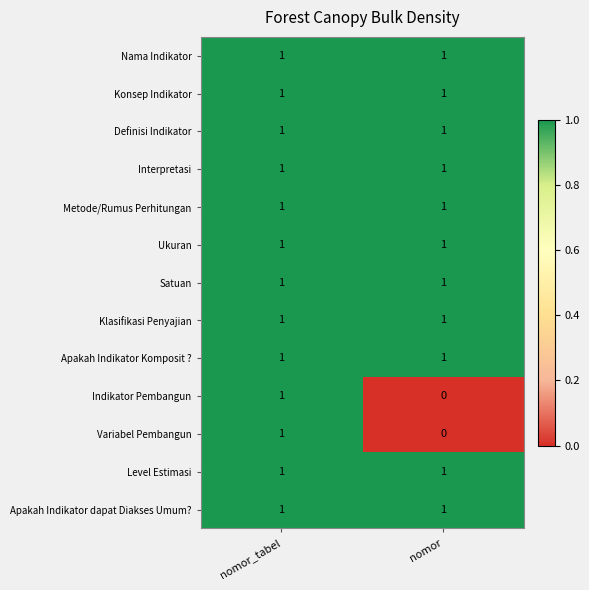

At which category does the chart reach its minimum across all series?

nomor